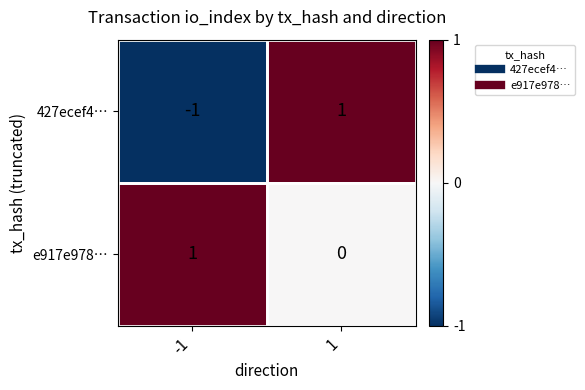

At which category is the sum across all series the highest?

1